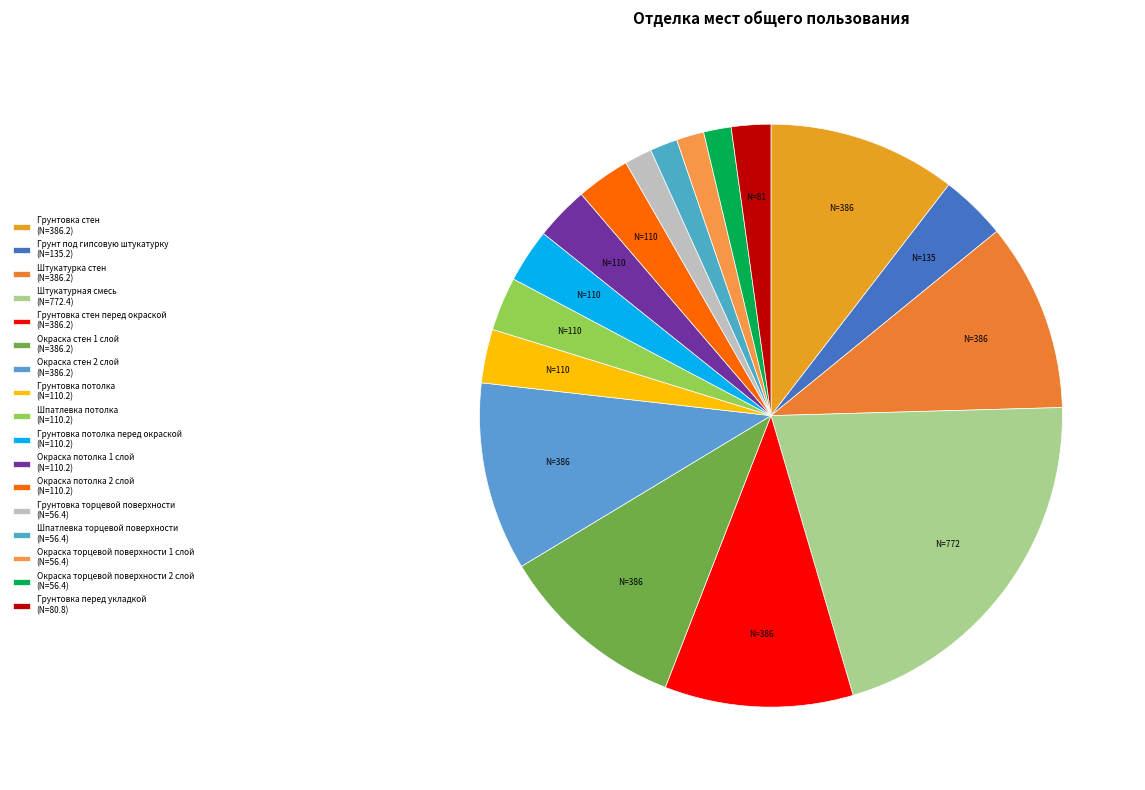

How many segments does this pie chart have?

17